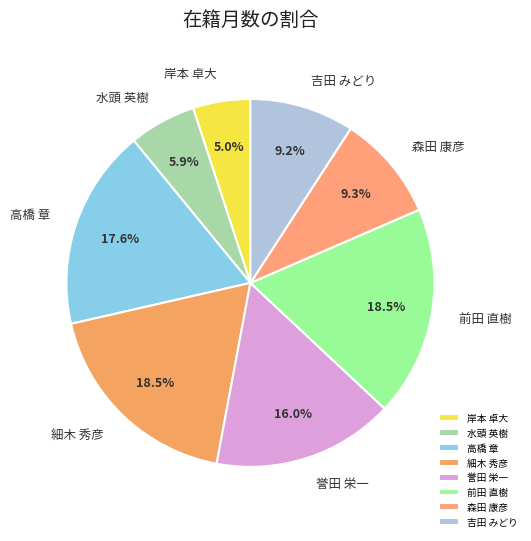

How many slices are in this pie chart?

8